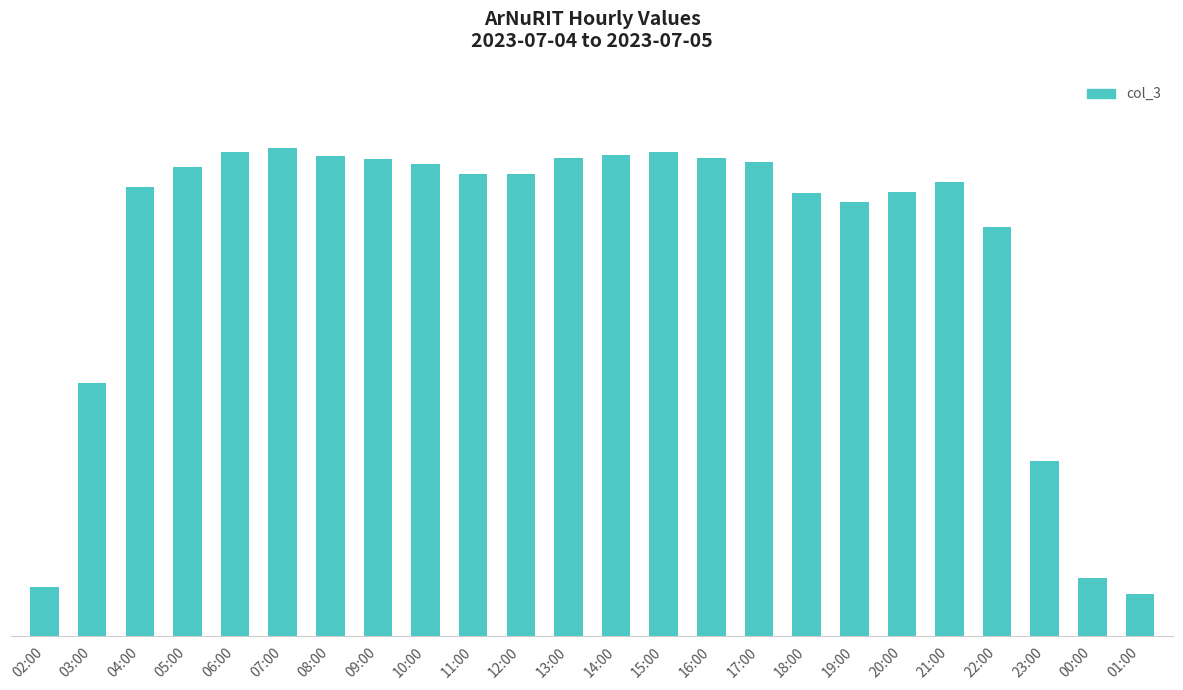

Rank the categories by value from highest to lowest.

07:00, 06:00, 15:00, 14:00, 08:00, 13:00, 16:00, 09:00, 17:00, 10:00, 05:00, 11:00, 12:00, 21:00, 04:00, 20:00, 18:00, 19:00, 22:00, 03:00, 23:00, 00:00, 02:00, 01:00